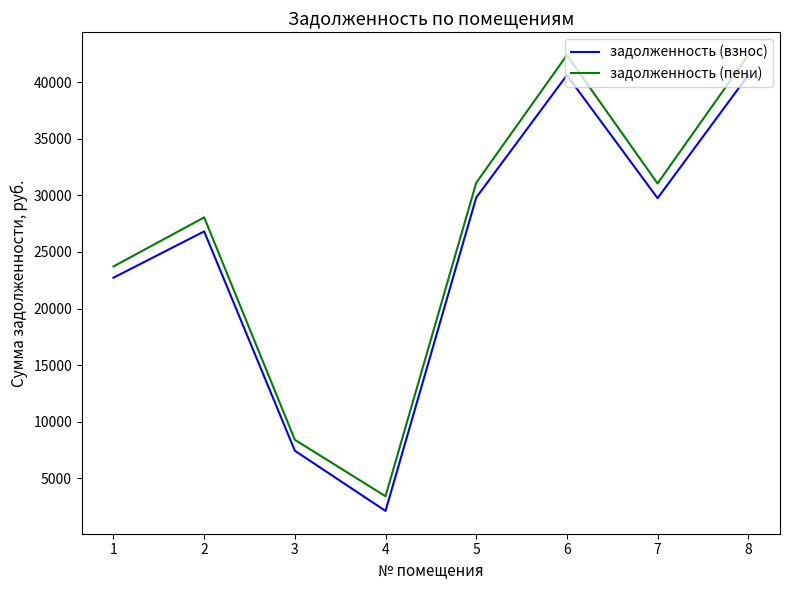

What is the difference between the highest and lowest values at 3?

967.2